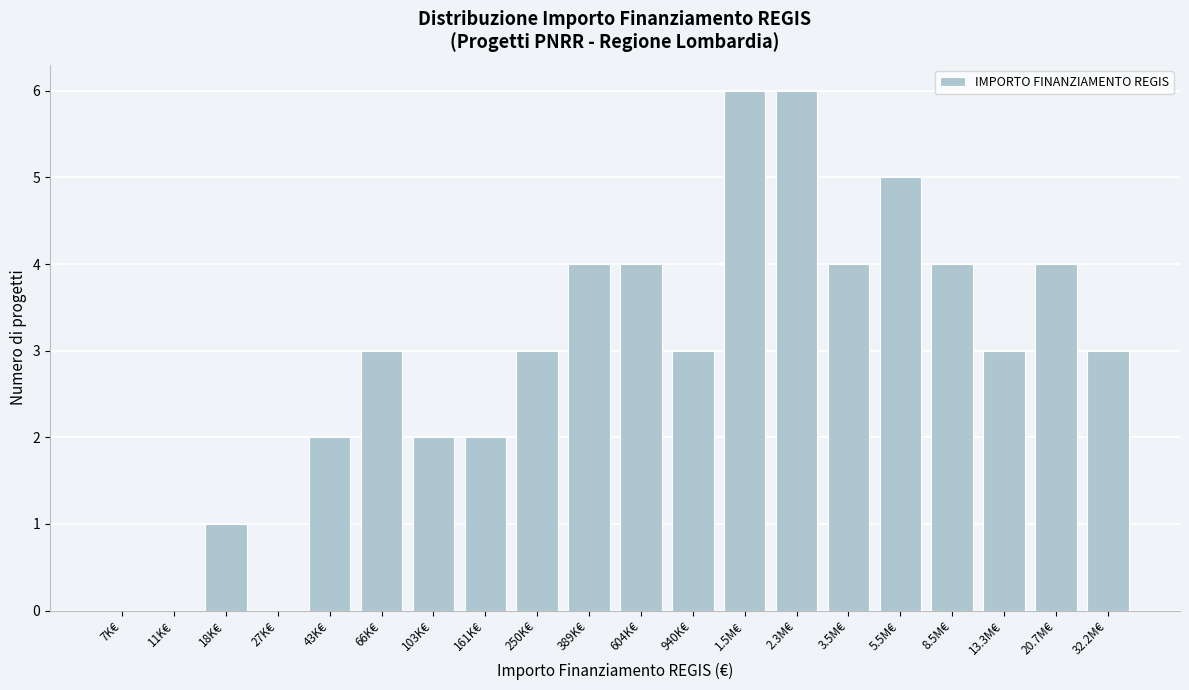

Reading left to right, extract all data points from this chart.

7K€=0	11K€=0	18K€=1	27K€=0	43K€=2	66K€=3	103K€=2	161K€=2	250K€=3	389K€=4	604K€=4	940K€=3	1.5M€=6	2.3M€=6	3.5M€=4	5.5M€=5	8.5M€=4	13.3M€=3	20.7M€=4	32.2M€=3